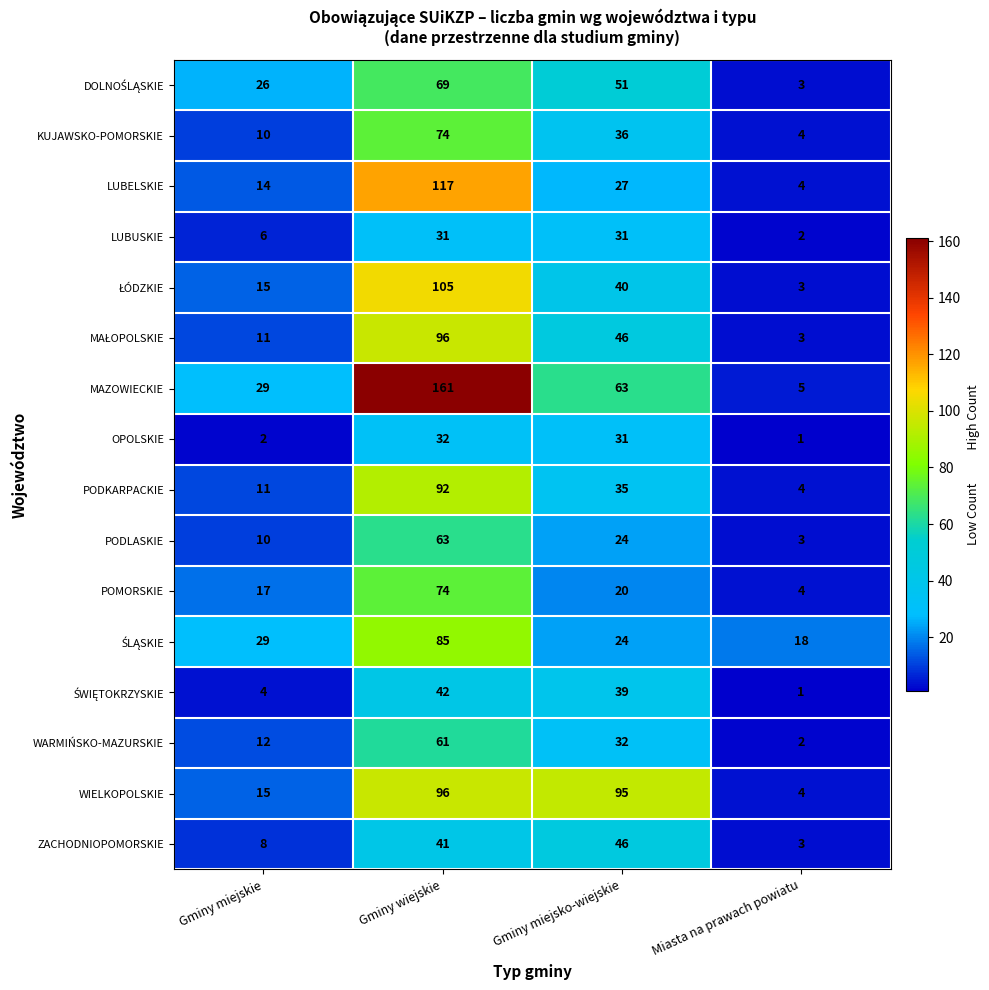

At which category is the sum across all series the highest?

Gminy wiejskie